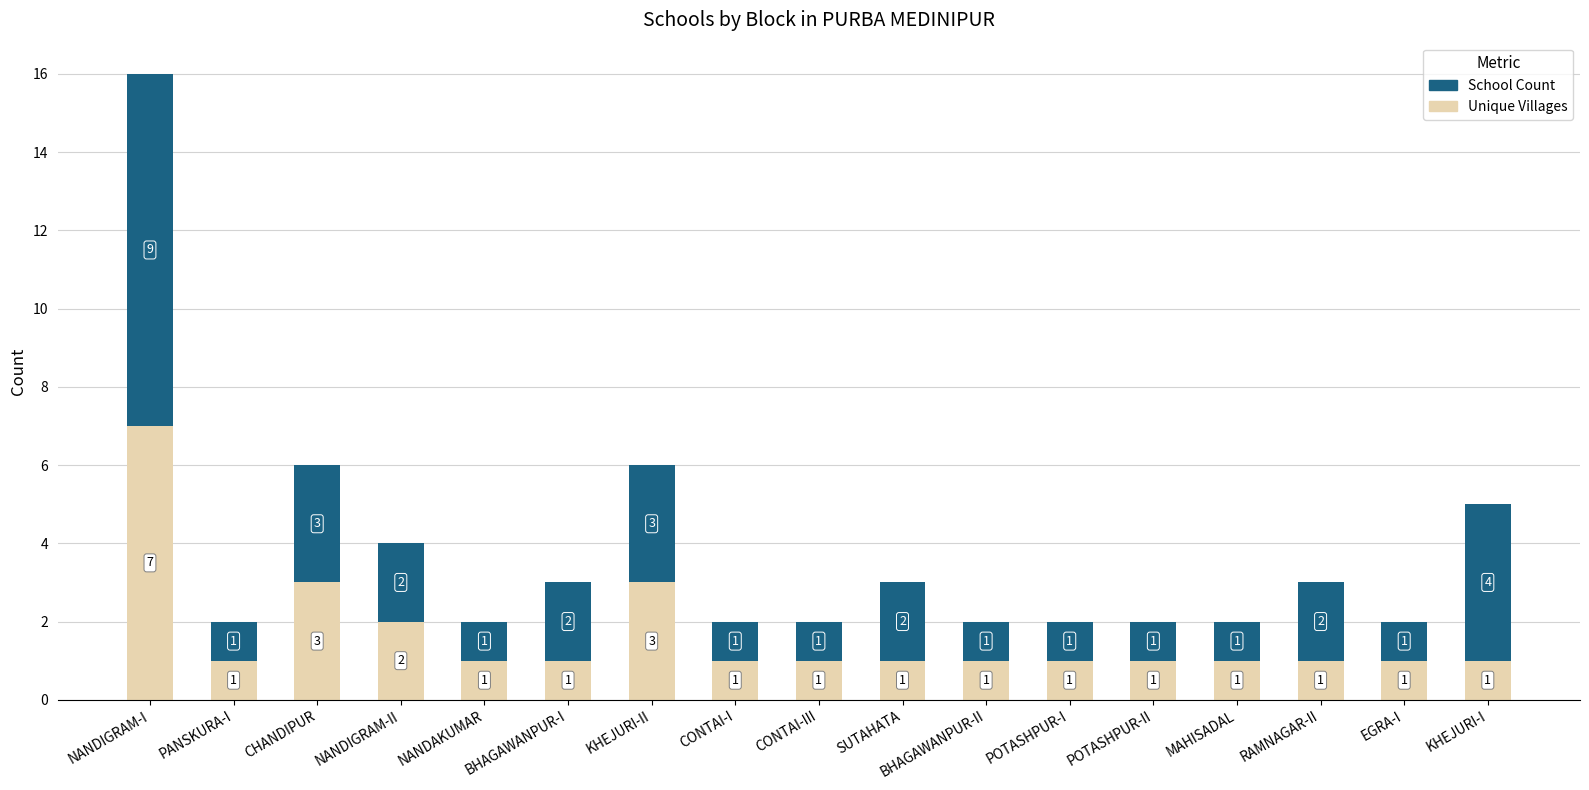

What is the difference between the Unique Villages values at RAMNAGAR-II and NANDIGRAM-I?

6